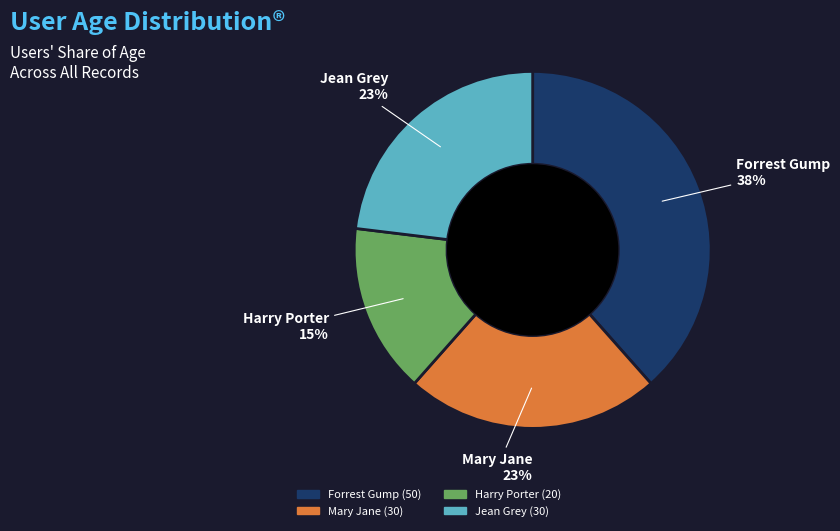

Is Mary Jane the majority of the pie?

No